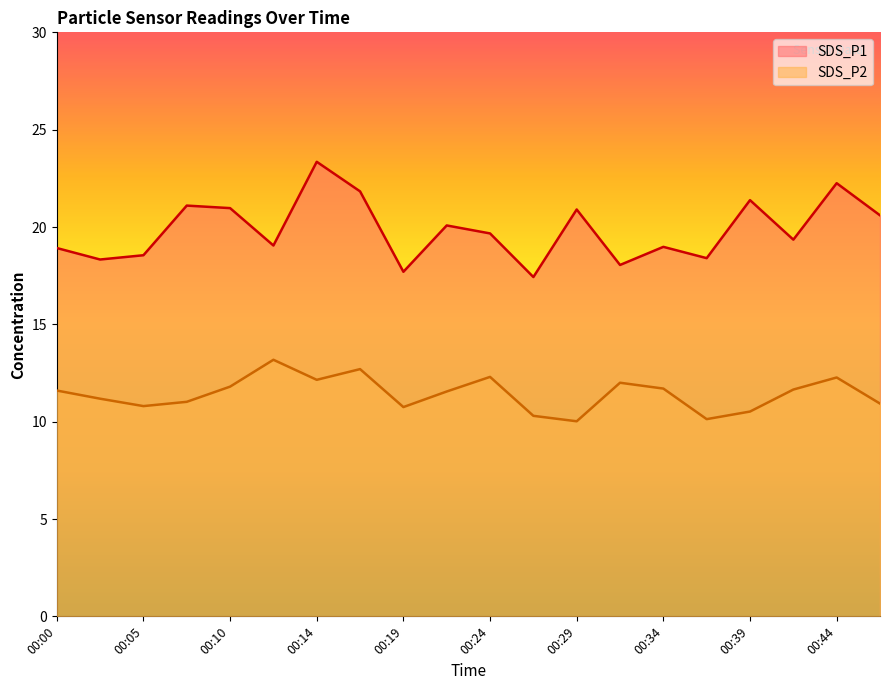

Which series has the largest total across all categories?

SDS_P1